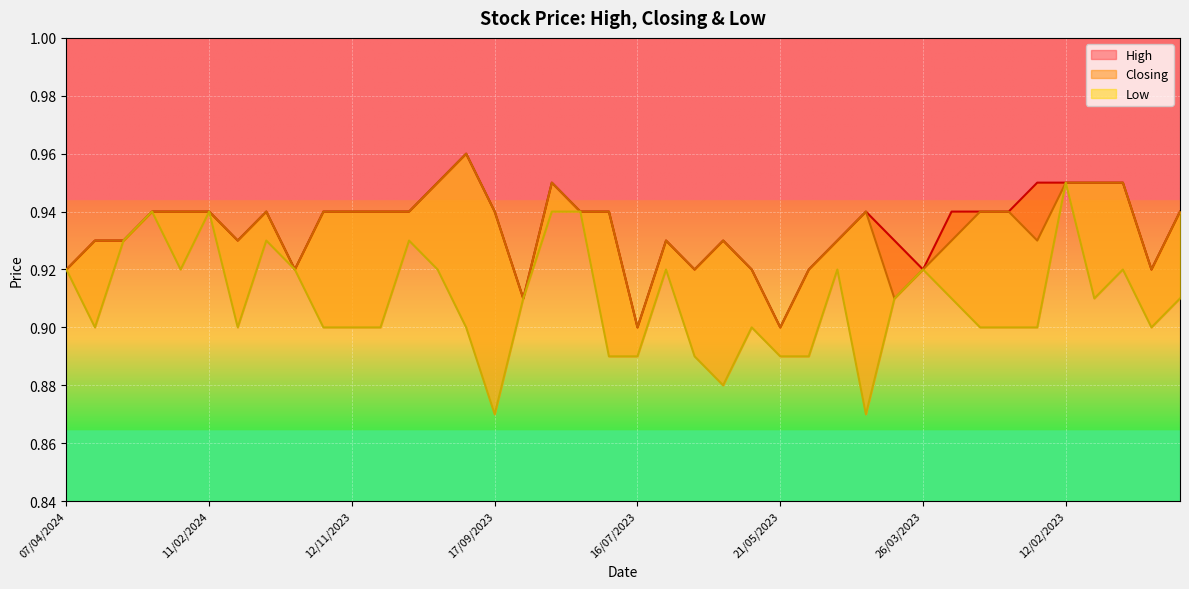

What is the value of the Low point at the 30th from the left?

0.9